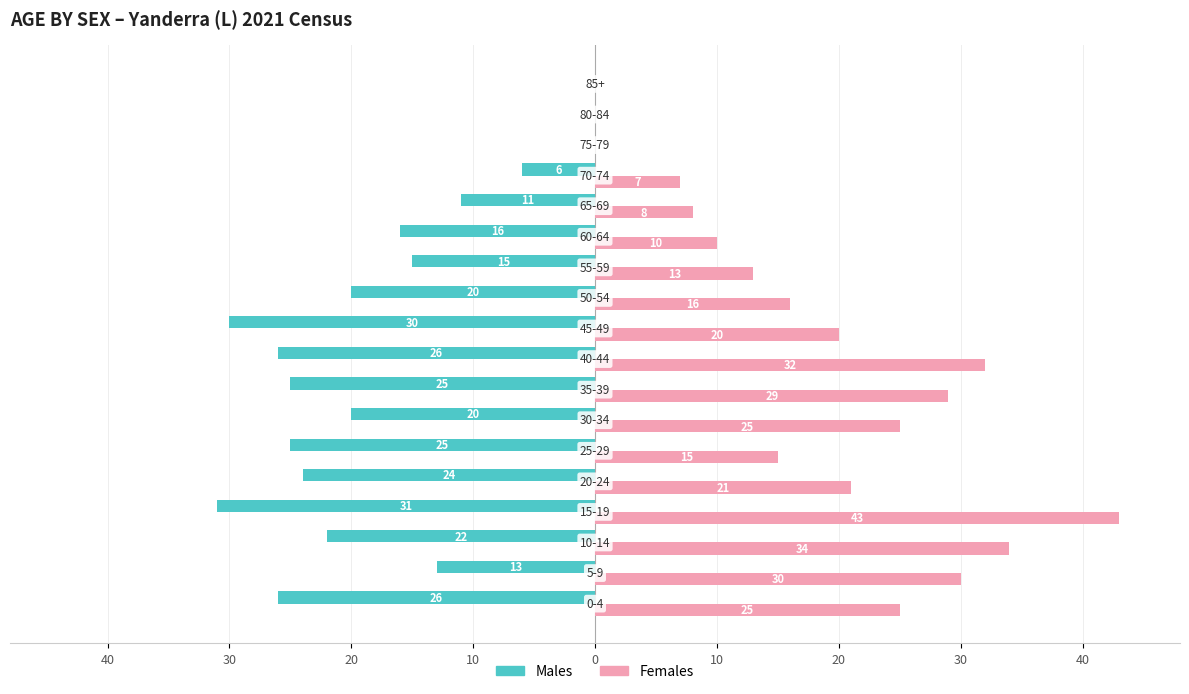

What is the difference between the second highest and second lowest values in the Males series?

30